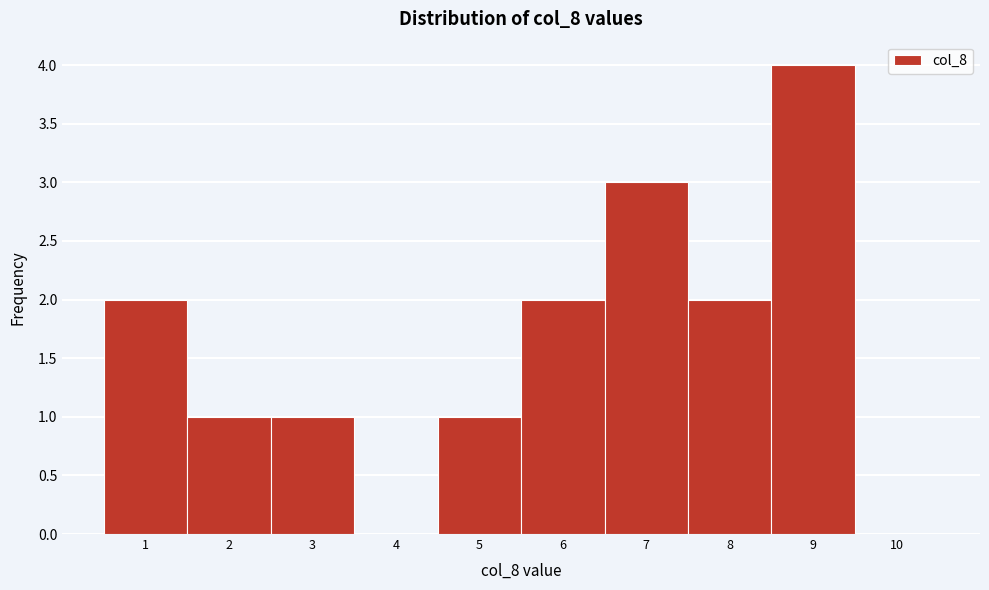

Reading left to right, transcribe this chart: for each bar, give the range it covers on the x-axis and its height. The values are not printed on the chart, so give them approximately, as read against the axis.

0.5 to 1.5: 2
1.5 to 2.5: 1
2.5 to 3.5: 1
3.5 to 4.5: 0
4.5 to 5.5: 1
5.5 to 6.5: 2
6.5 to 7.5: 3
7.5 to 8.5: 2
8.5 to 9.5: 4
9.5 to 10.5: 0